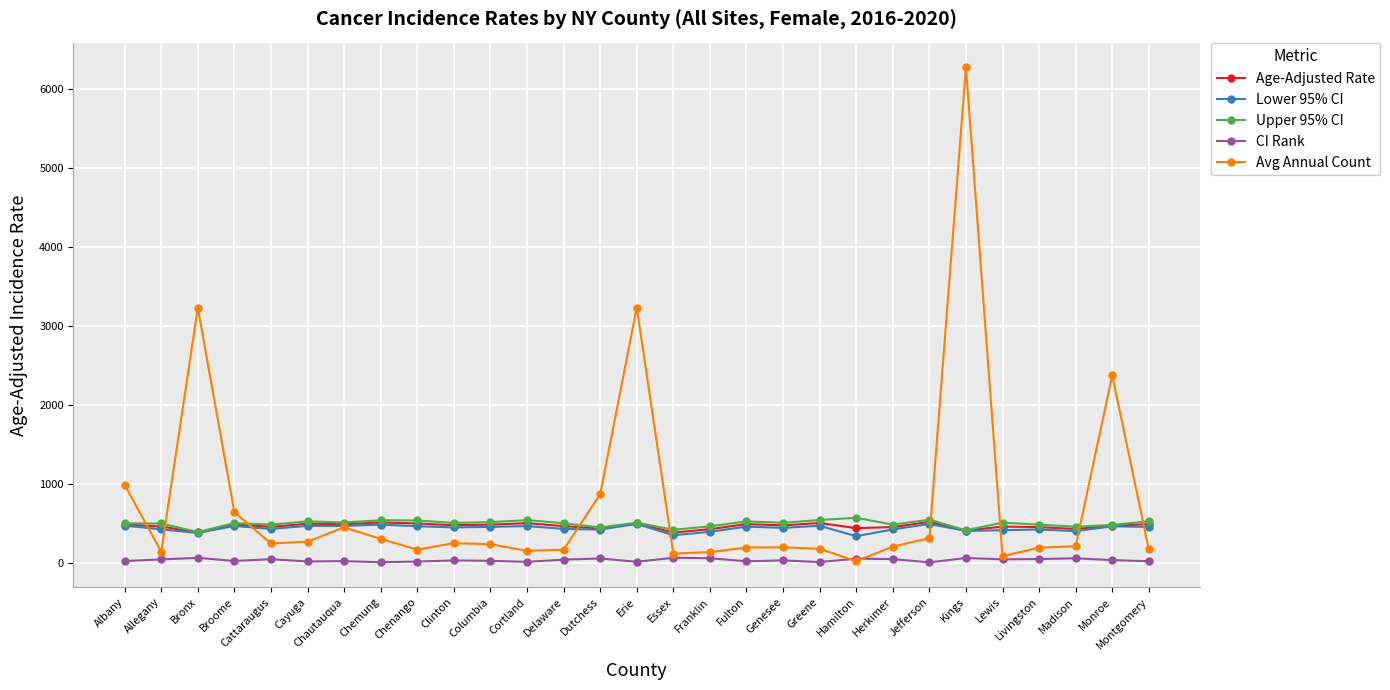

What is the value of the Age-Adjusted Rate point at the 7th from the left?

486.6